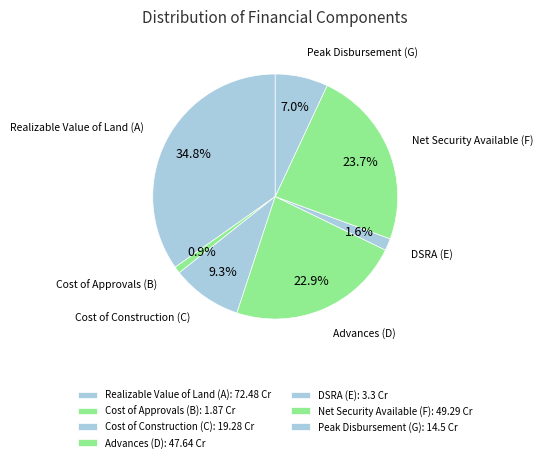

What percentage is the Peak Disbursement (G) slice, to the nearest percent?

7%